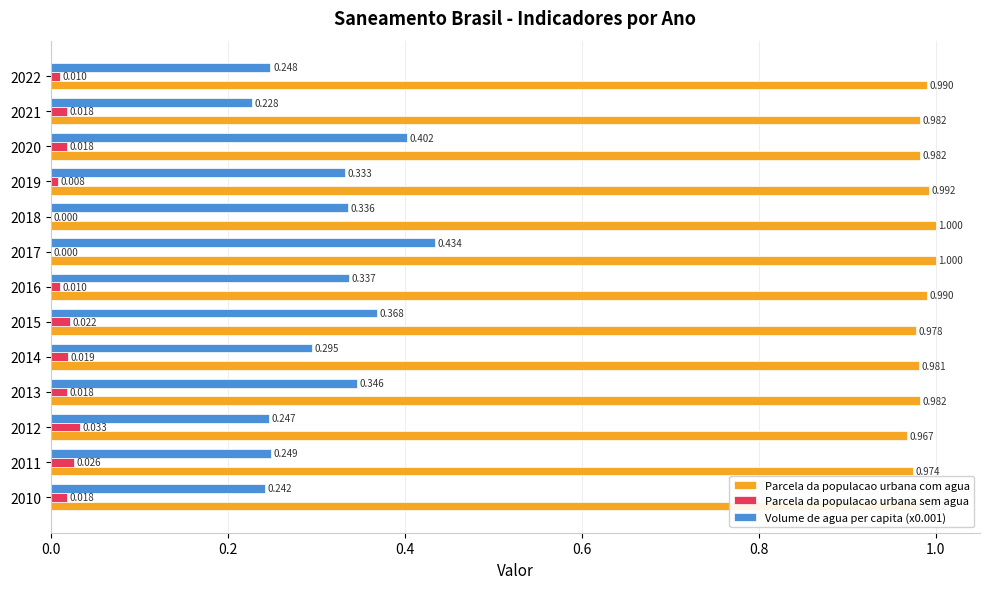

Which series has the largest total across all categories?

Parcela da populacao urbana com agua